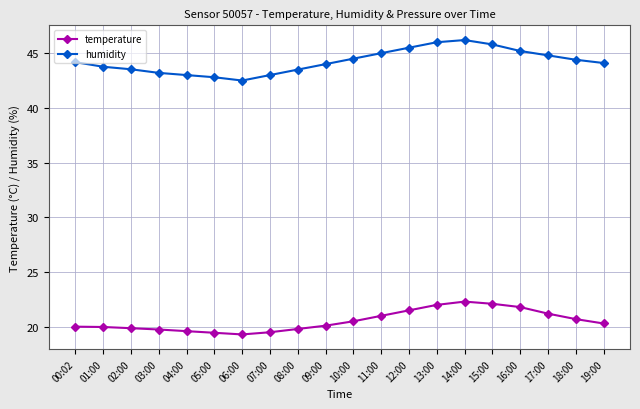

Is it true that temperature equals 9.4 at 06:00?

False